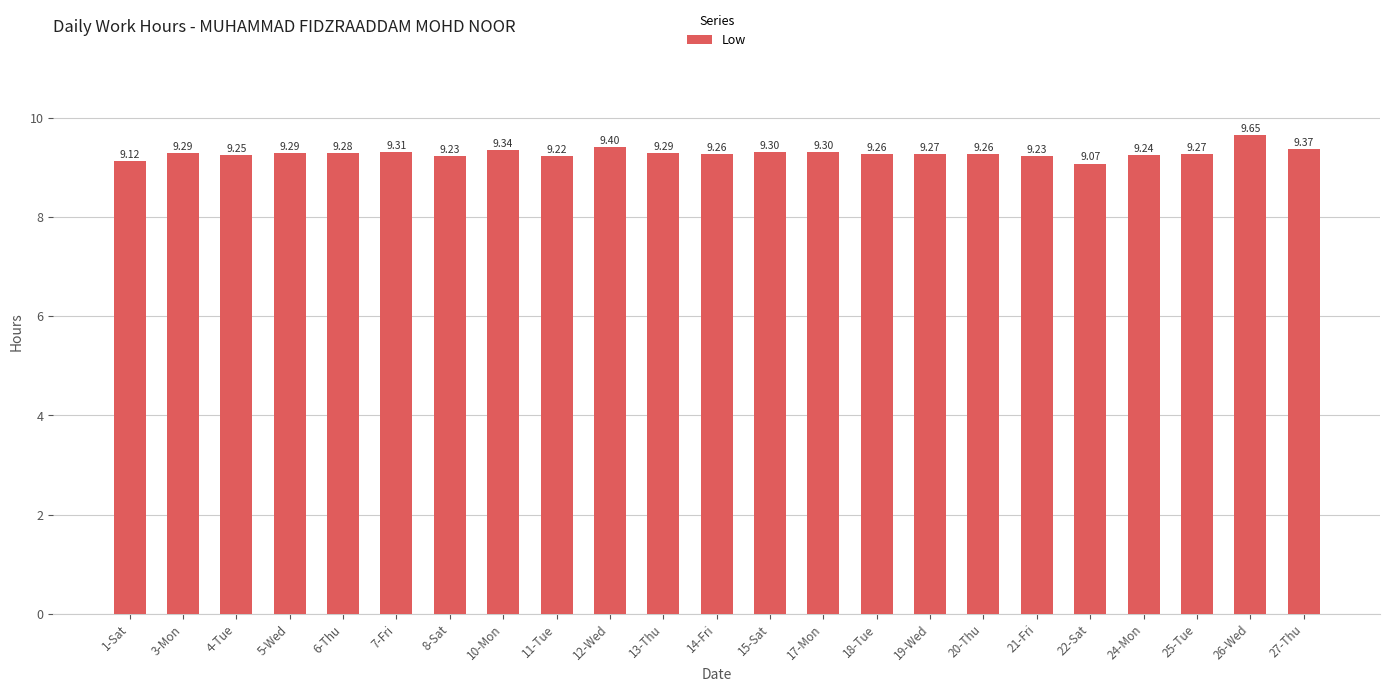

What is the average value?

9.3